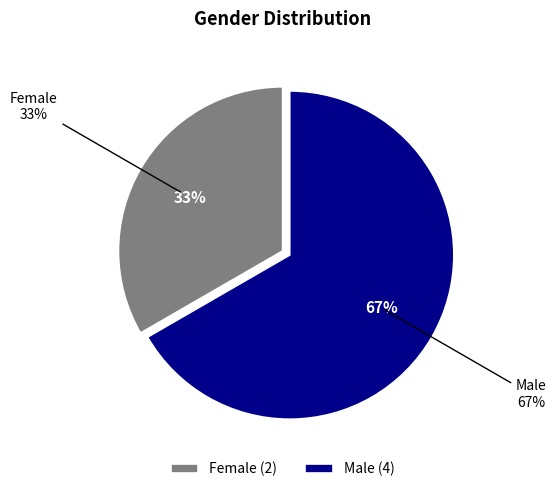

What is the change in value from Female to Male?

+2